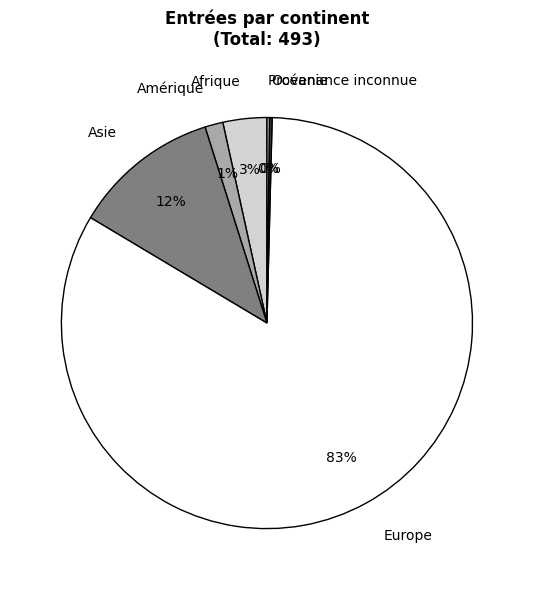

True or false: Asie accounts for 12% of the total.

True